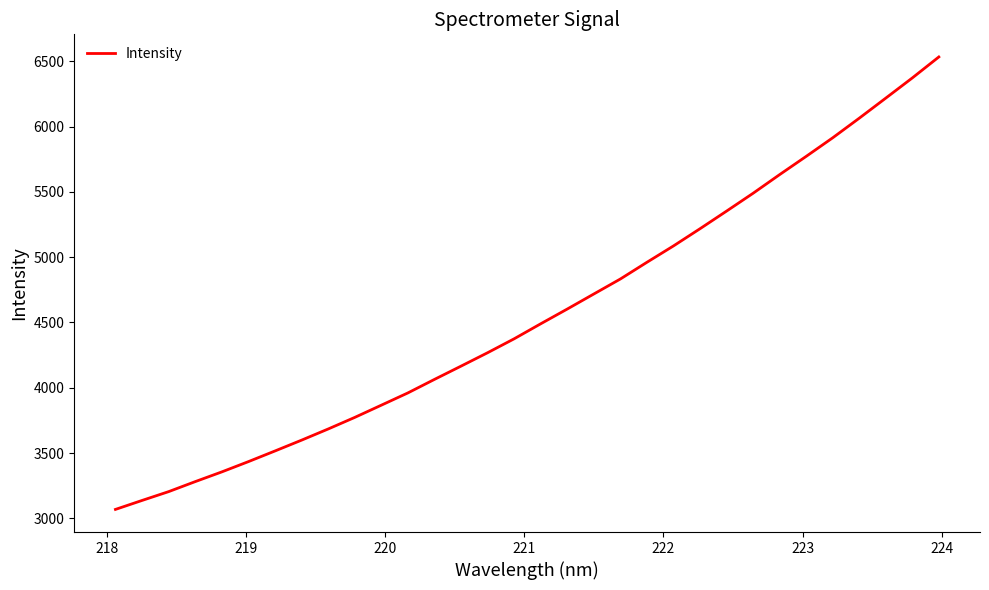

What is the greatest value displayed?

6533.7